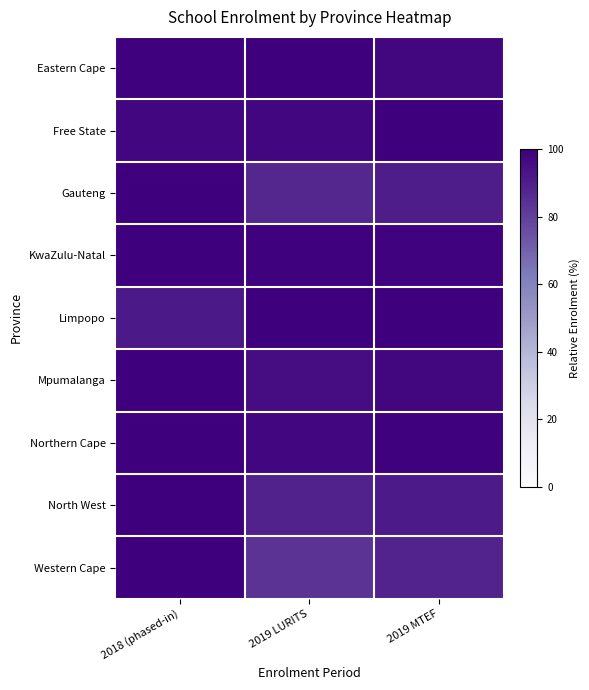

Which series changed the most between 2018 (phased-in) and 2019 LURITS?

Western Cape